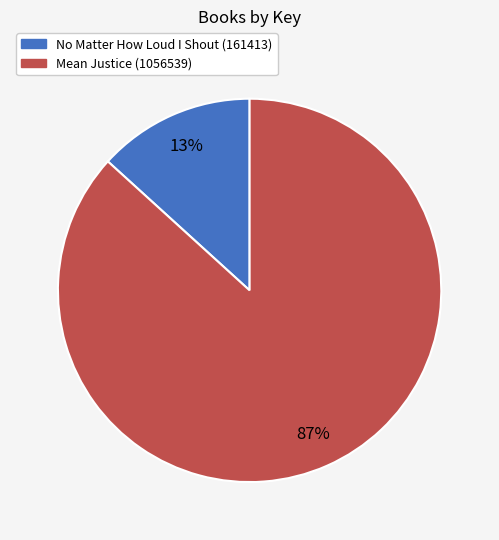

Which slice is the largest?

Mean Justice (1056539)